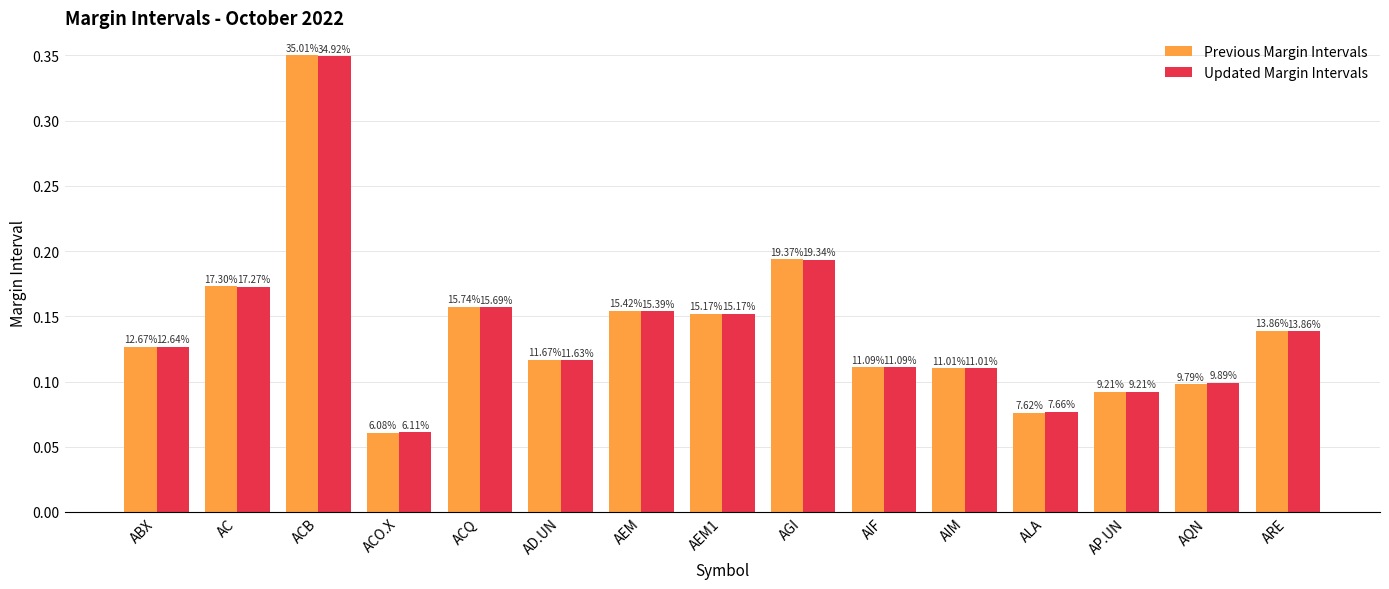

Reading left to right, list all the values displayed in this chart.

Previous Margin Intervals: 0.1	0.2	0.4	0.1	0.2	0.1	0.2	0.2	0.2	0.1	0.1	0.1	0.1	0.1	0.1
Updated Margin Intervals: 0.1	0.2	0.3	0.1	0.2	0.1	0.2	0.2	0.2	0.1	0.1	0.1	0.1	0.1	0.1